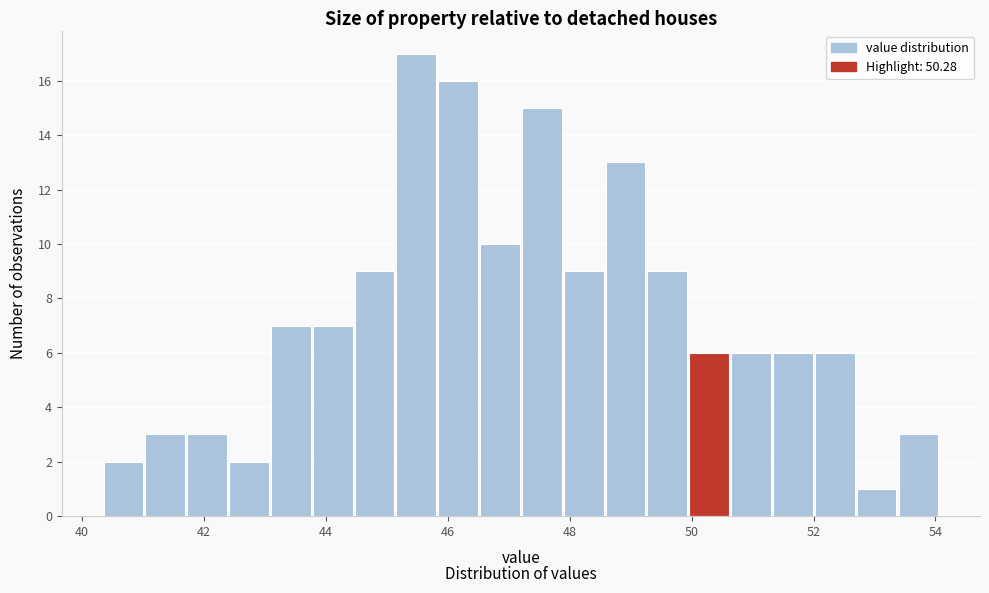

Read against the x-axis, roughly where is the centre of the tallest bar?

45.4